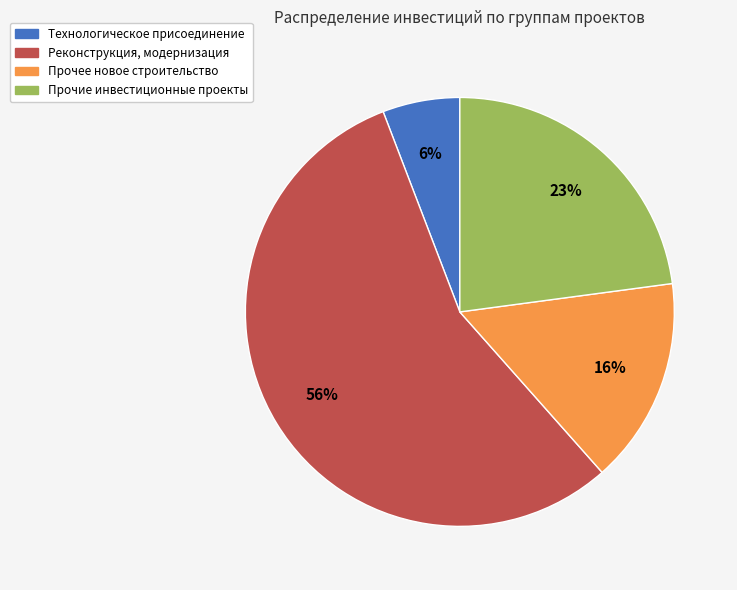

To the nearest percent, what percentage of the pie is Прочее новое строительство?

16%